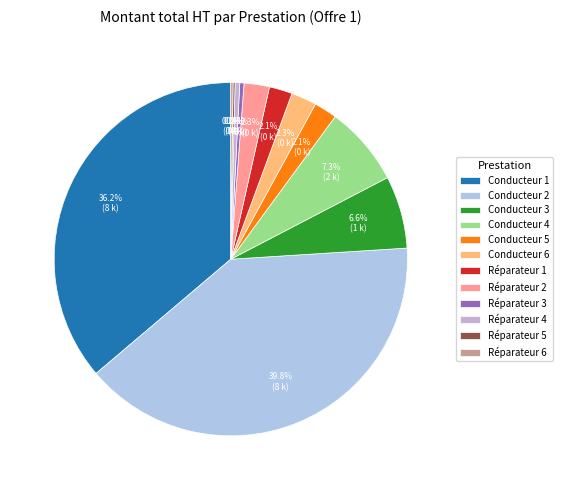

To the nearest percent, what portion does Conducteur 5 represent?

2%